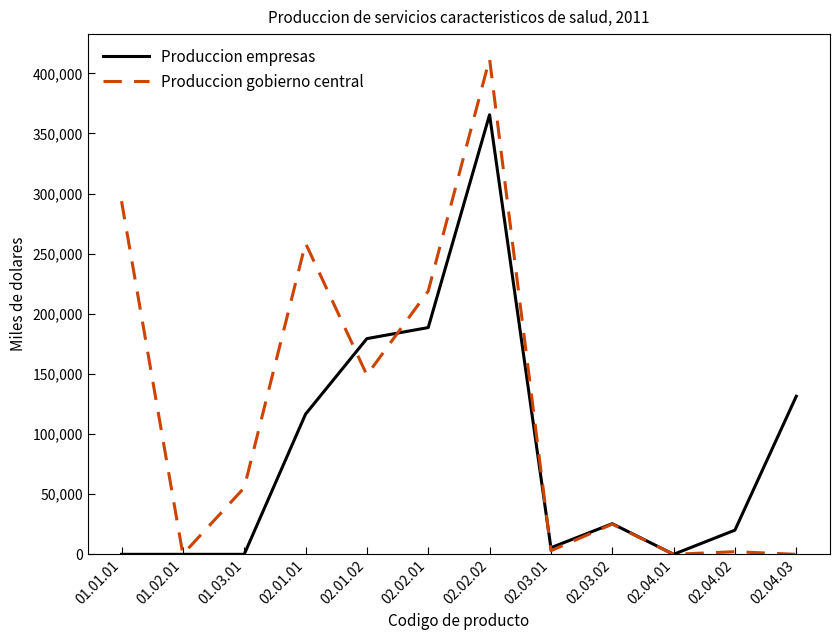

Which category has the highest value across all series?

02.02.02